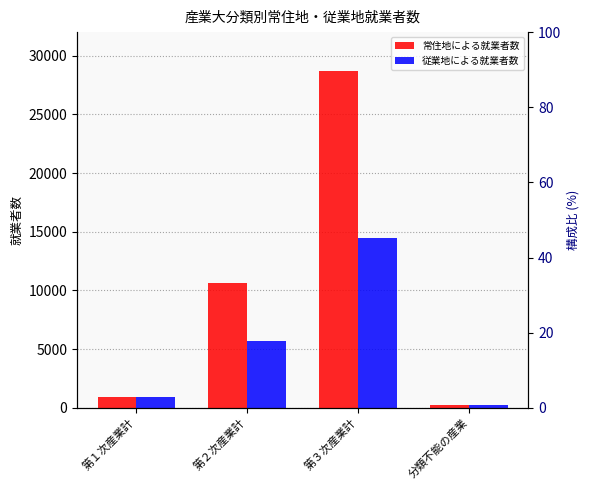

Reading left to right, what are all the values shown in this chart?

常住地による就業者数: 900	10631	28694	260
従業地による就業者数: 894	5696	14495	238